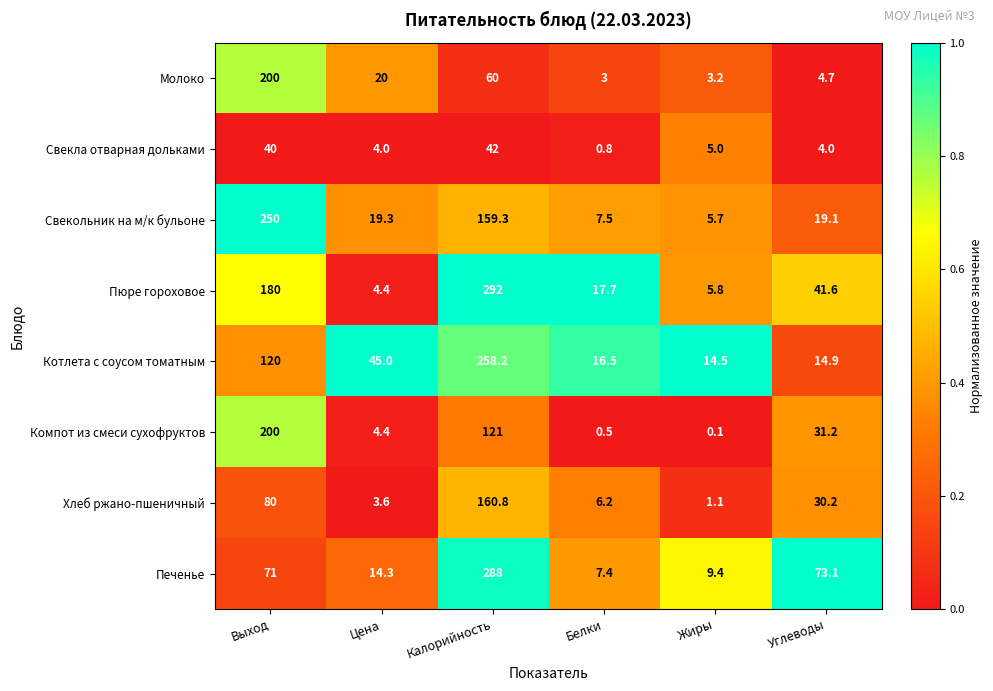

What is the sum of the Молоко values at Выход and Цена?

220.0